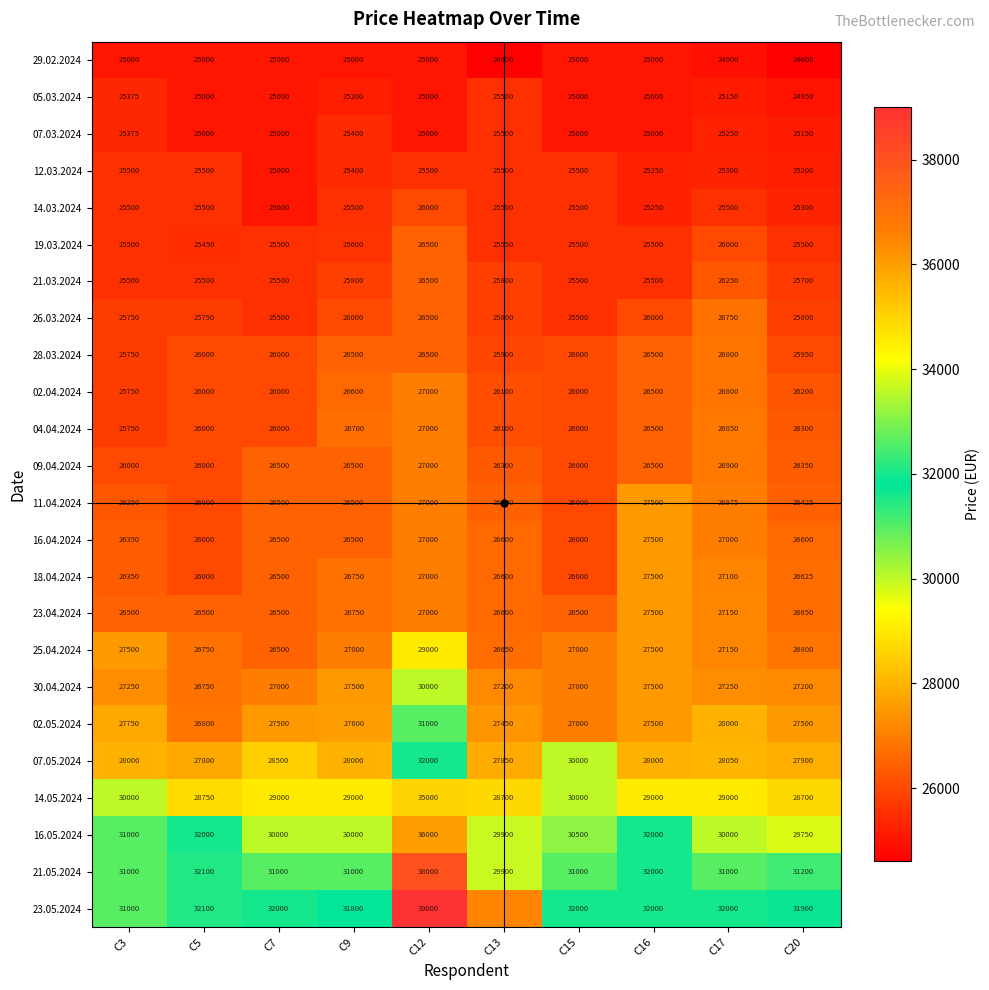

Which category has the highest value in the 05.03.2024 series?

C13